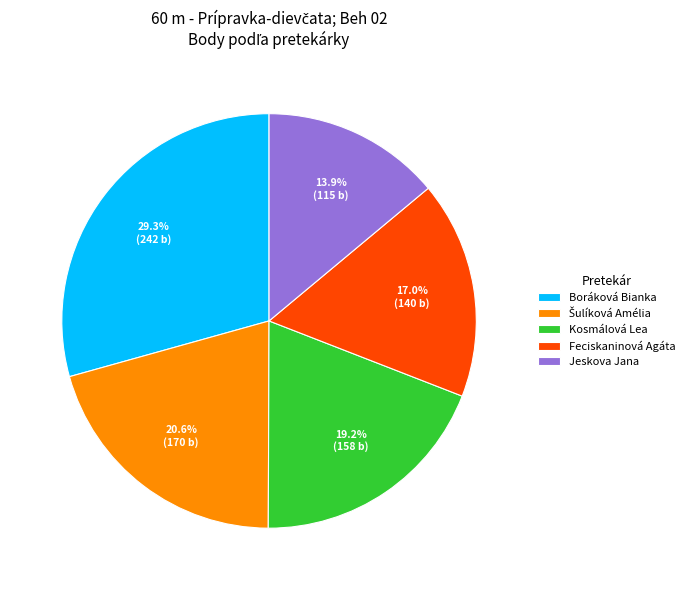

Count the number of slices in the pie.

5